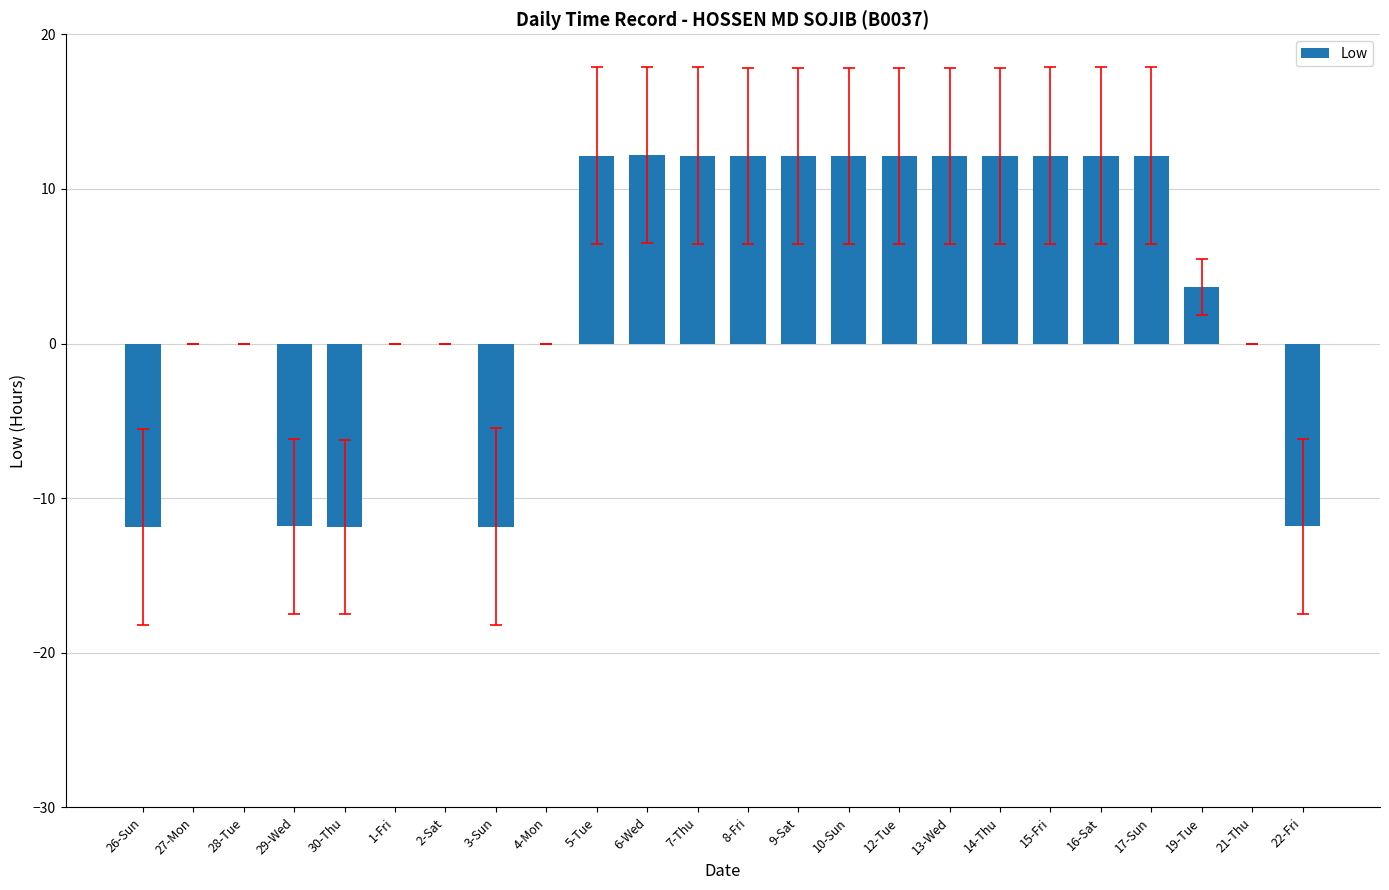

What is the greatest value displayed?

12.2